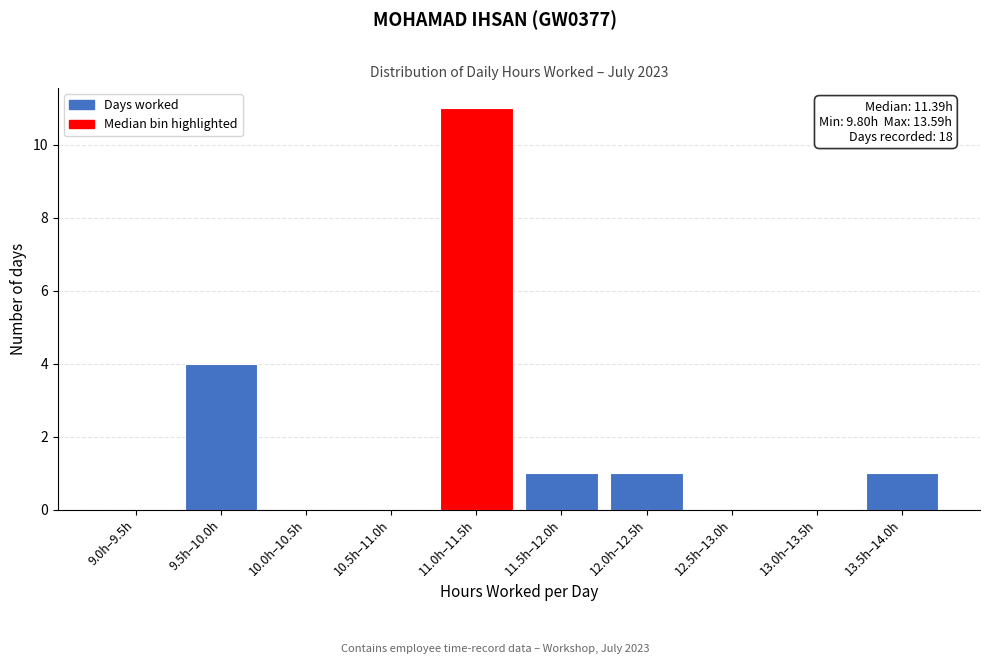

Reading left to right, list all the values displayed in this chart.

9.0h–9.5h=0	9.5h–10.0h=4	10.0h–10.5h=0	10.5h–11.0h=0	11.0h–11.5h=11	11.5h–12.0h=1	12.0h–12.5h=1	12.5h–13.0h=0	13.0h–13.5h=0	13.5h–14.0h=1